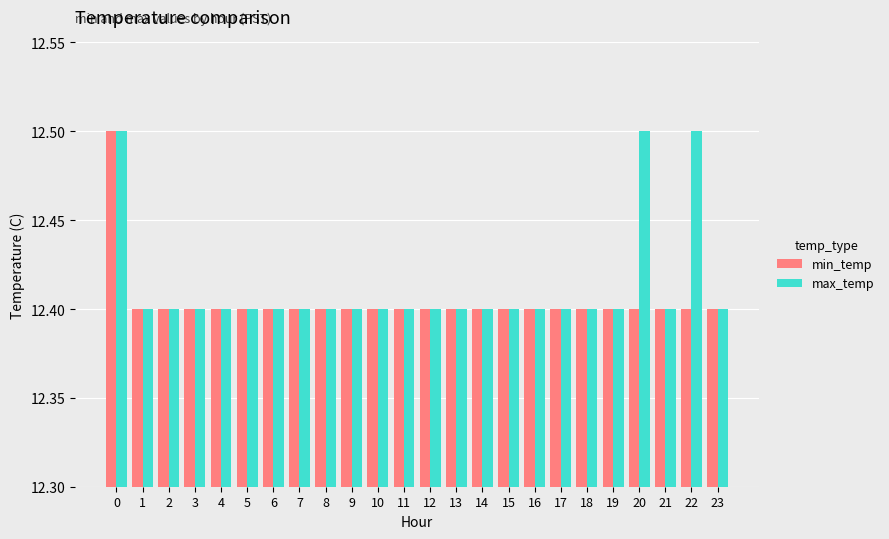

What is the maximum value for min_temp?

12.5